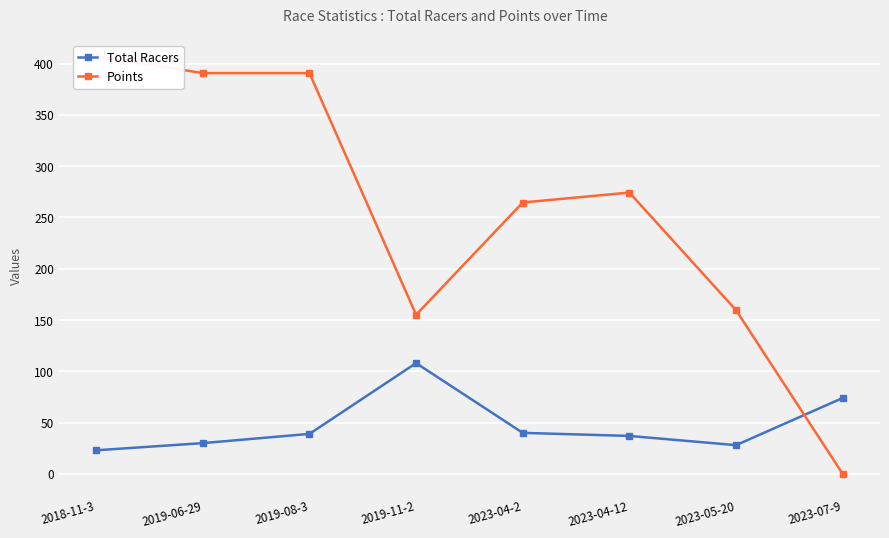

Where is Total Racers nearest to the value 65?

2023-07-9